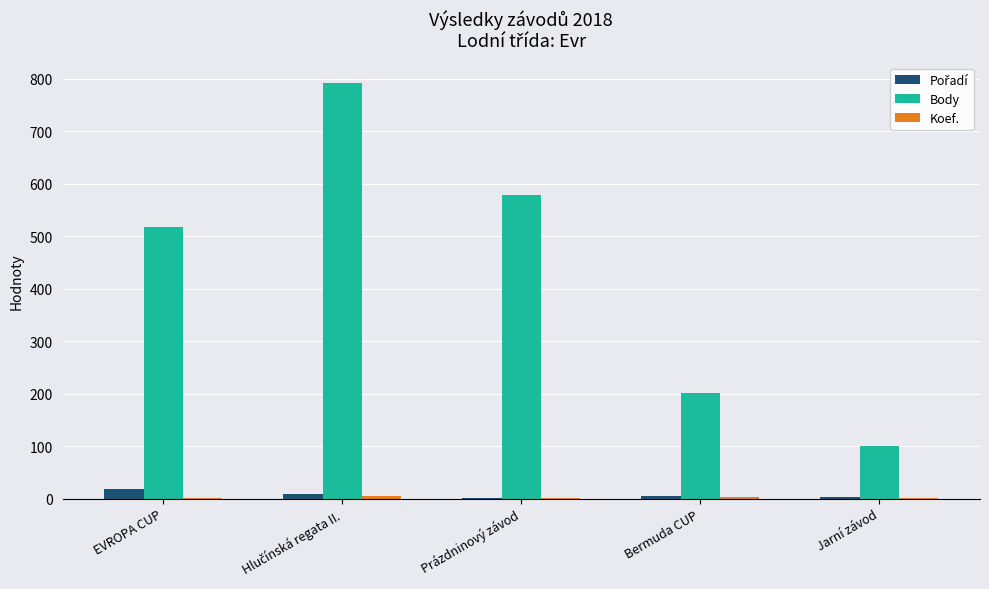

Which series has the largest total across all categories?

Body